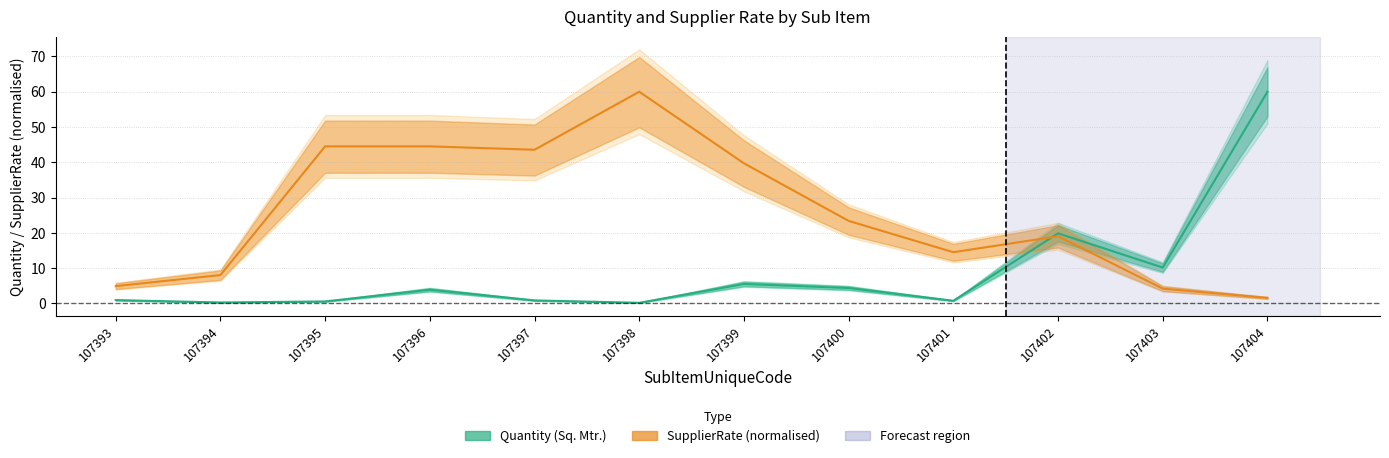

What is the value of the Quantity point at the 1st from the left?

0.9